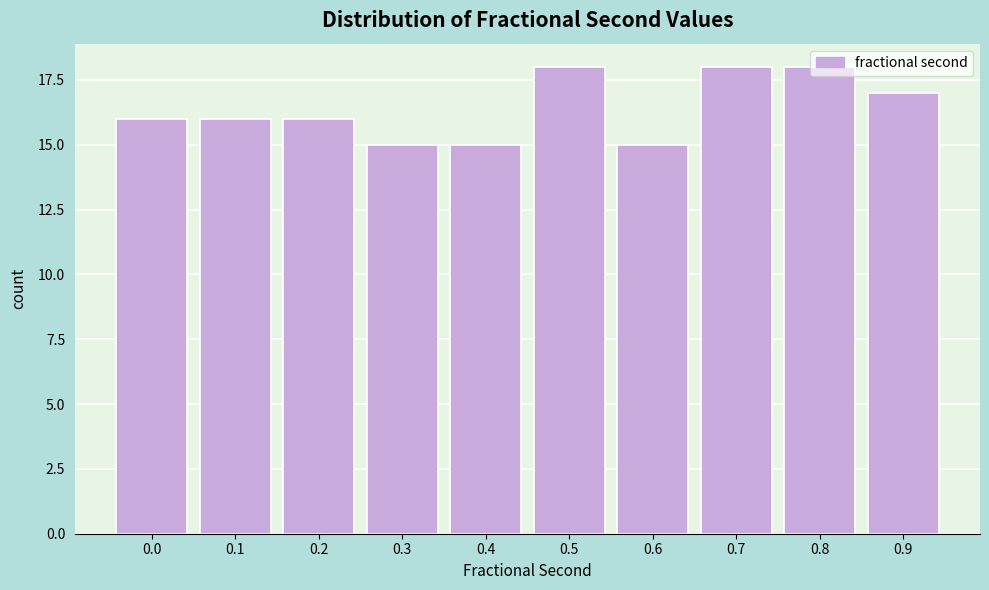

Which has a higher value, 0.6 or 0.8?

0.8